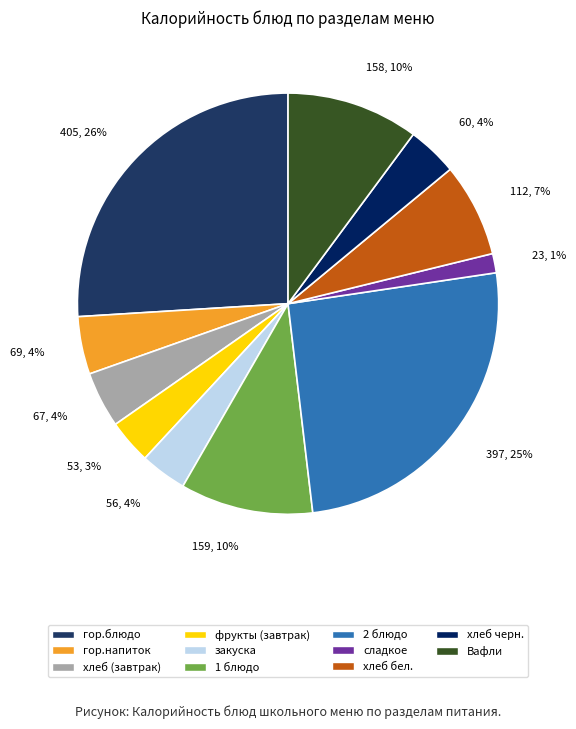

To the nearest percent, what is the average slice percentage?

9%